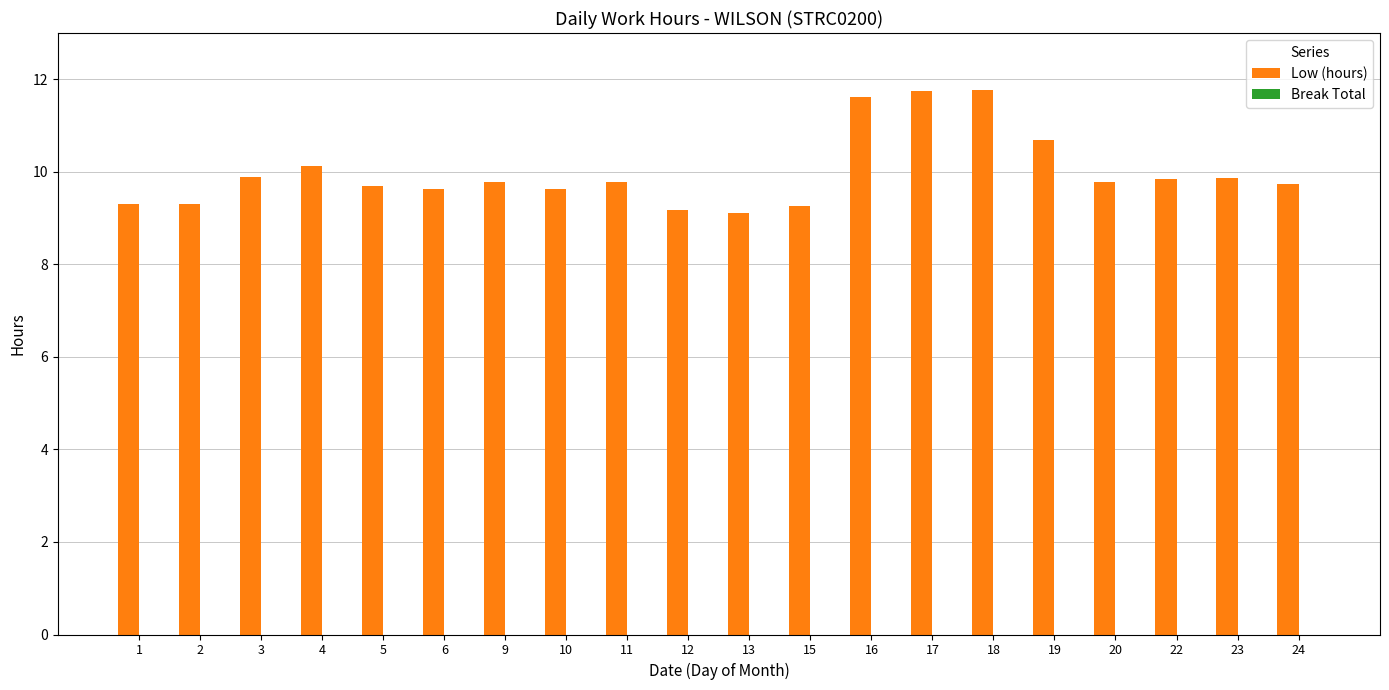

True or false: the data shows 9.3 at 15.

True